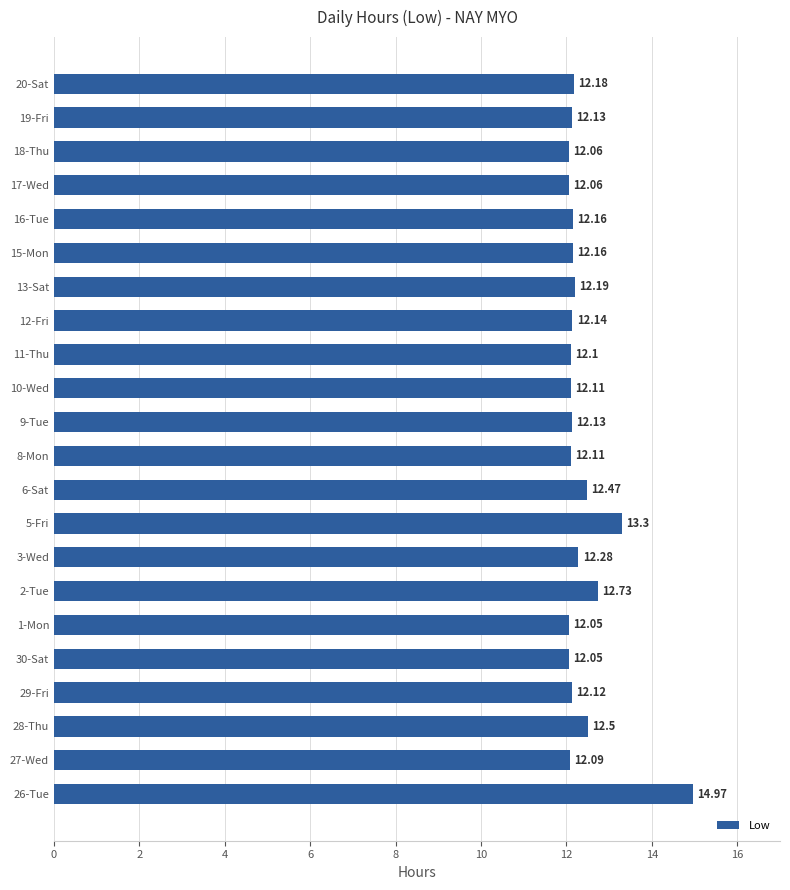

What is the sum of all values?

272.1